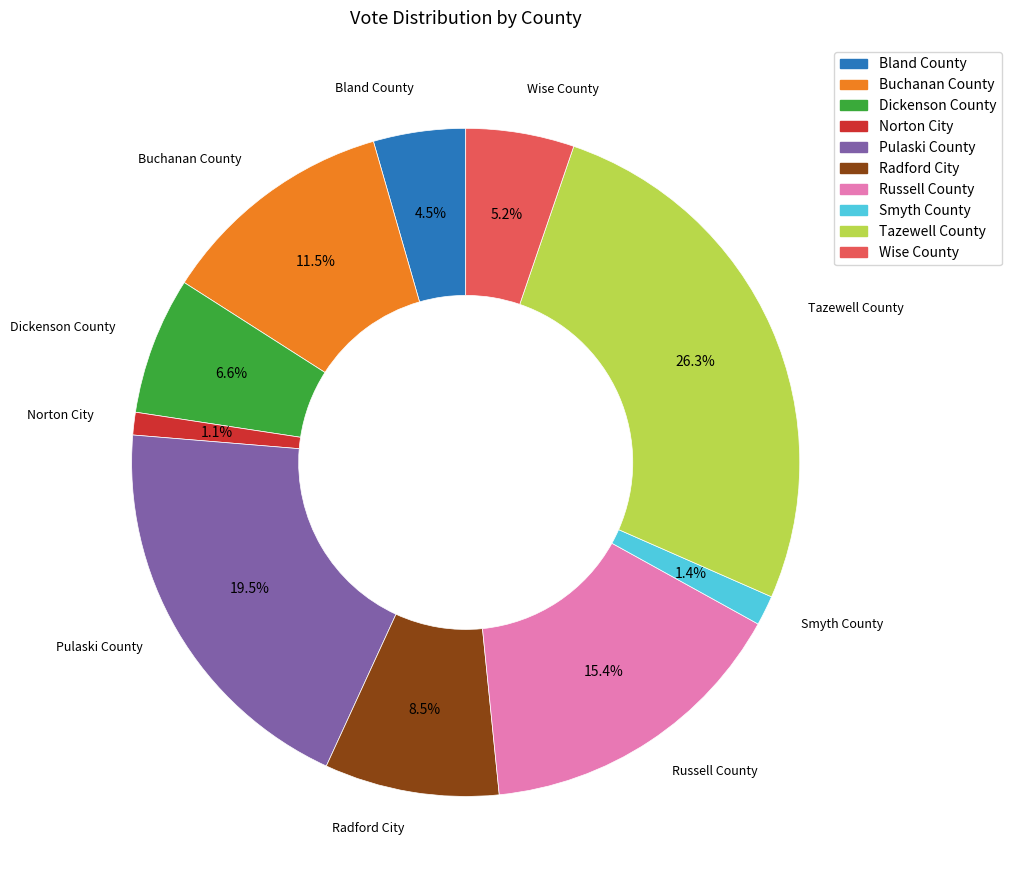

Combined, do Radford City and Dickenson County account for over 50%?

No